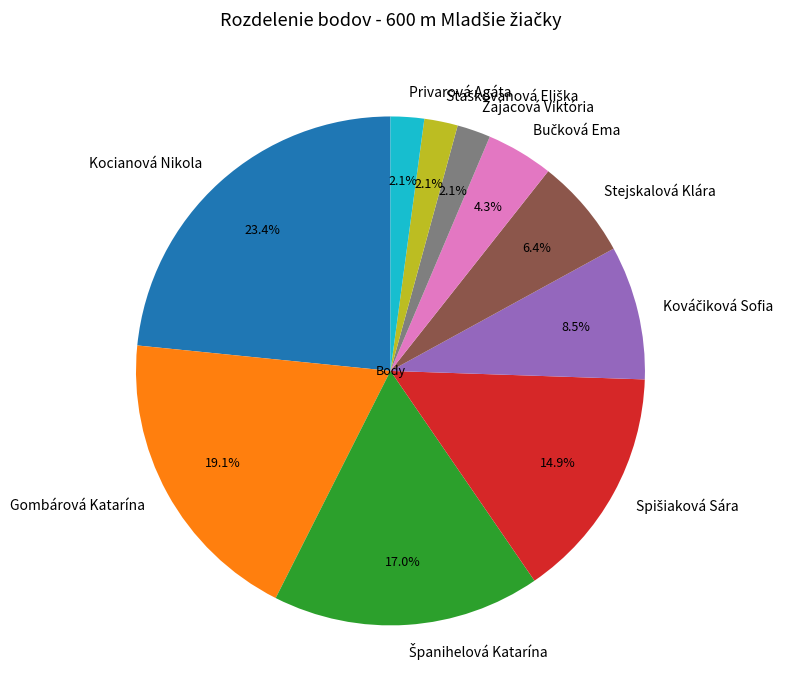

Which category has the biggest portion of the pie?

Kocianová Nikola